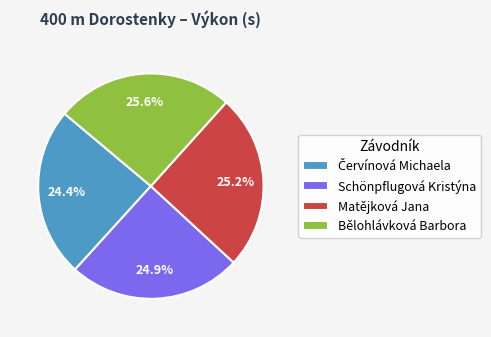

Combined, do Matějková Jana and Bělohlávková Barbora account for over 50%?

Yes